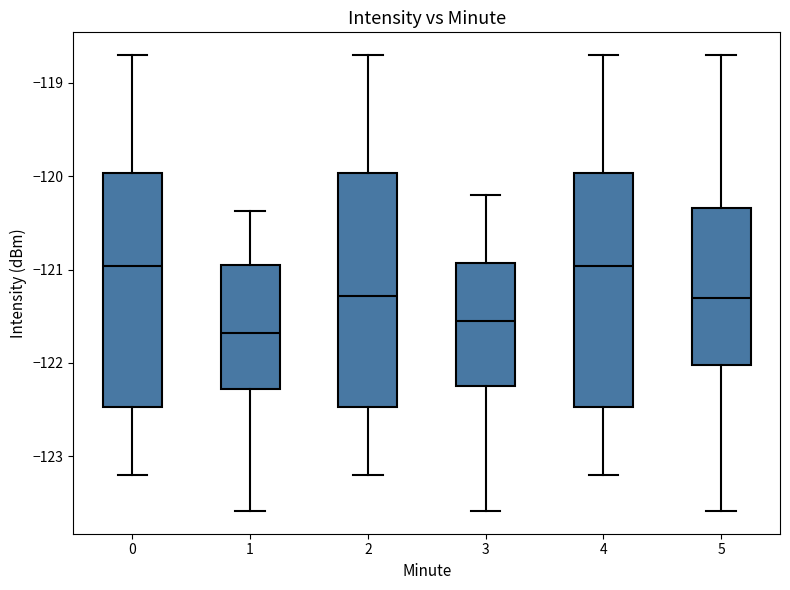

Reading left to right, transcribe this box plot: for each box, give where its median line is, the range the box spans, and where its two whiskers end, as read against the y-axis. The values are not printed on the chart, so give them approximately, as read against the axis.

0: median -121.0, box -122.5 to -120.0, whiskers -123.2 to -118.7
1: median -121.7, box -122.3 to -120.9, whiskers -123.6 to -120.4
2: median -121.3, box -122.5 to -120.0, whiskers -123.2 to -118.7
3: median -121.5, box -122.2 to -120.9, whiskers -123.6 to -120.2
4: median -121.0, box -122.5 to -120.0, whiskers -123.2 to -118.7
5: median -121.3, box -122.0 to -120.3, whiskers -123.6 to -118.7